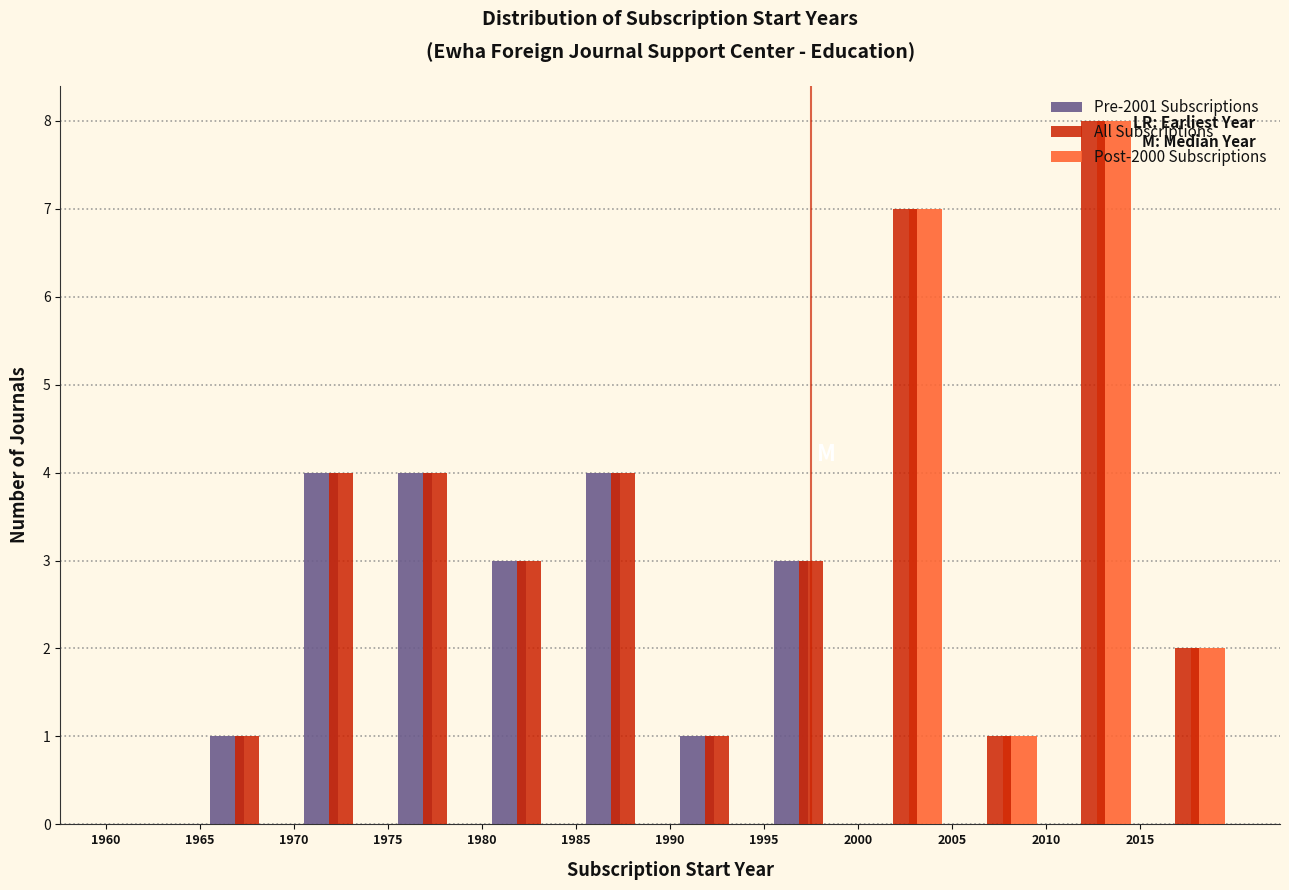

Reading left to right, transcribe this chart: for each range on the x-axis, give the height of each series' bar. The values are not printed on the chart, so give them approximately, as read against the axis.

1960 to 1965: Pre-2001 Subscriptions=0	All Subscriptions=0	Post-2000 Subscriptions=0
1965 to 1970: Pre-2001 Subscriptions=1	All Subscriptions=1	Post-2000 Subscriptions=0
1970 to 1975: Pre-2001 Subscriptions=4	All Subscriptions=4	Post-2000 Subscriptions=0
1975 to 1980: Pre-2001 Subscriptions=4	All Subscriptions=4	Post-2000 Subscriptions=0
1980 to 1985: Pre-2001 Subscriptions=3	All Subscriptions=3	Post-2000 Subscriptions=0
1985 to 1990: Pre-2001 Subscriptions=4	All Subscriptions=4	Post-2000 Subscriptions=0
1990 to 1995: Pre-2001 Subscriptions=1	All Subscriptions=1	Post-2000 Subscriptions=0
1995 to 2000: Pre-2001 Subscriptions=3	All Subscriptions=3	Post-2000 Subscriptions=0
2000 to 2005: Pre-2001 Subscriptions=0	All Subscriptions=7	Post-2000 Subscriptions=7
2005 to 2010: Pre-2001 Subscriptions=0	All Subscriptions=1	Post-2000 Subscriptions=1
2010 to 2015: Pre-2001 Subscriptions=0	All Subscriptions=8	Post-2000 Subscriptions=8
2015 to 2020: Pre-2001 Subscriptions=0	All Subscriptions=2	Post-2000 Subscriptions=2